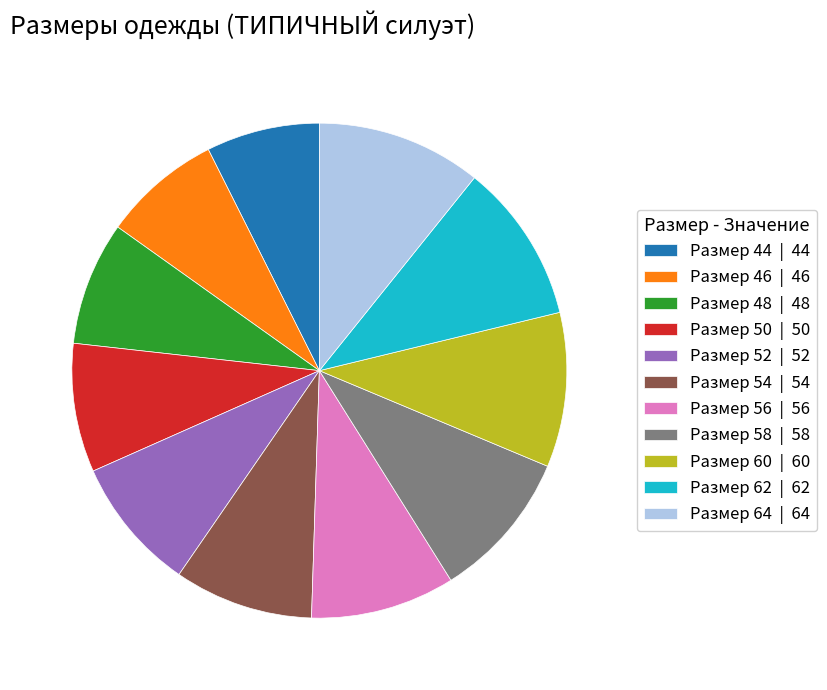

Is the sum of Размер 44 | 44 and Размер 64 | 64 greater than half?

No